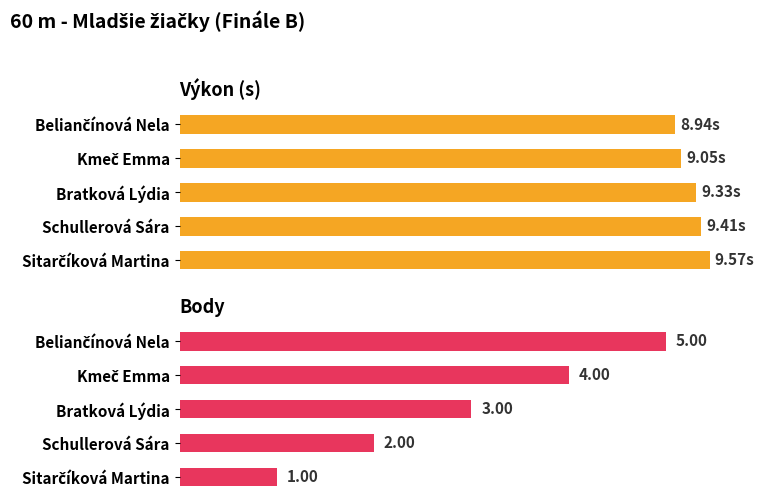

Which series has the largest total across all categories?

Výkon